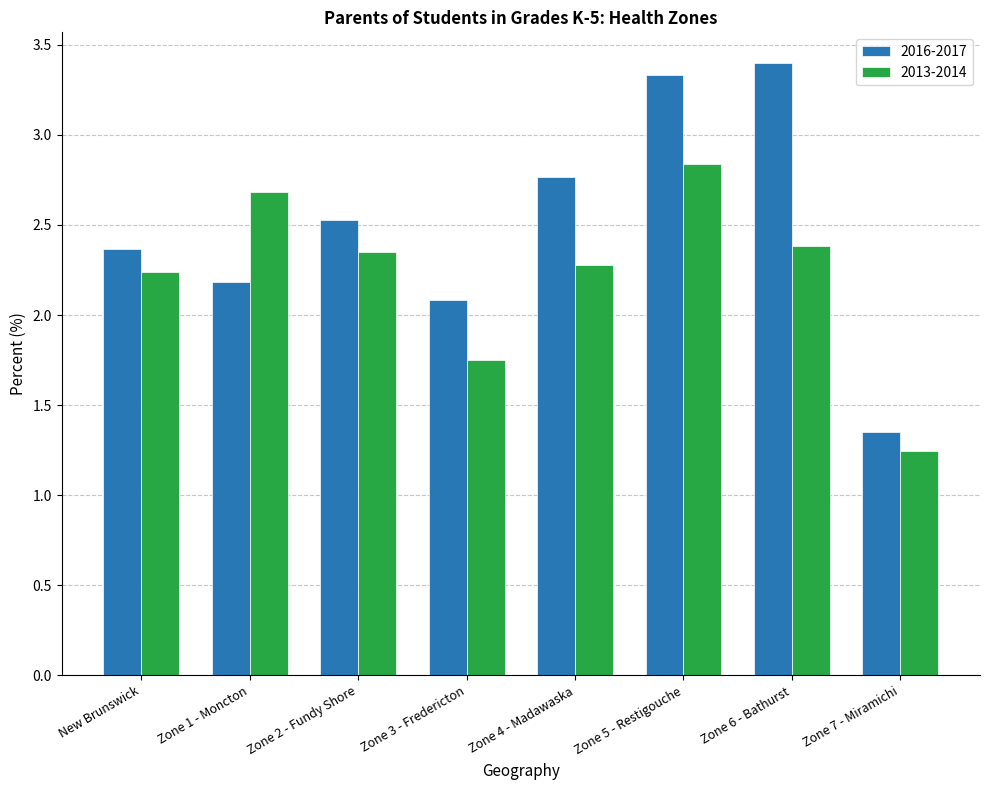

Is it true that 2013-2014 equals 2.2 at New Brunswick?

True